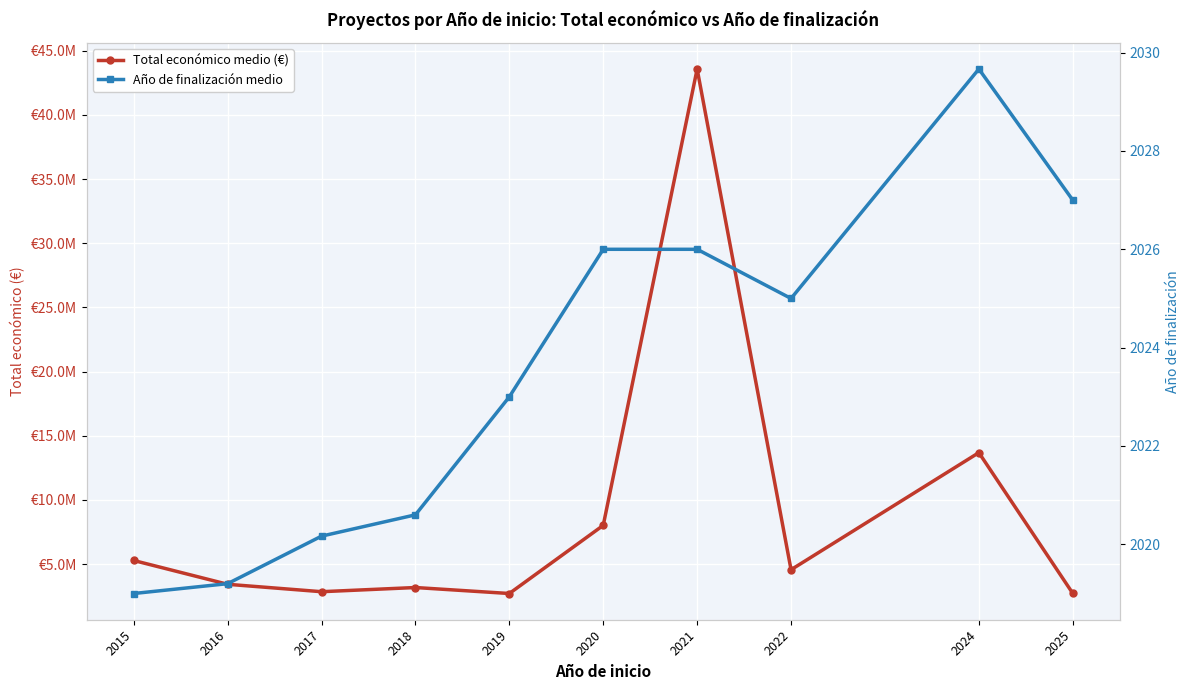

List the series in order of their peak value, highest first.

Total económico medio (€), Año de finalización medio